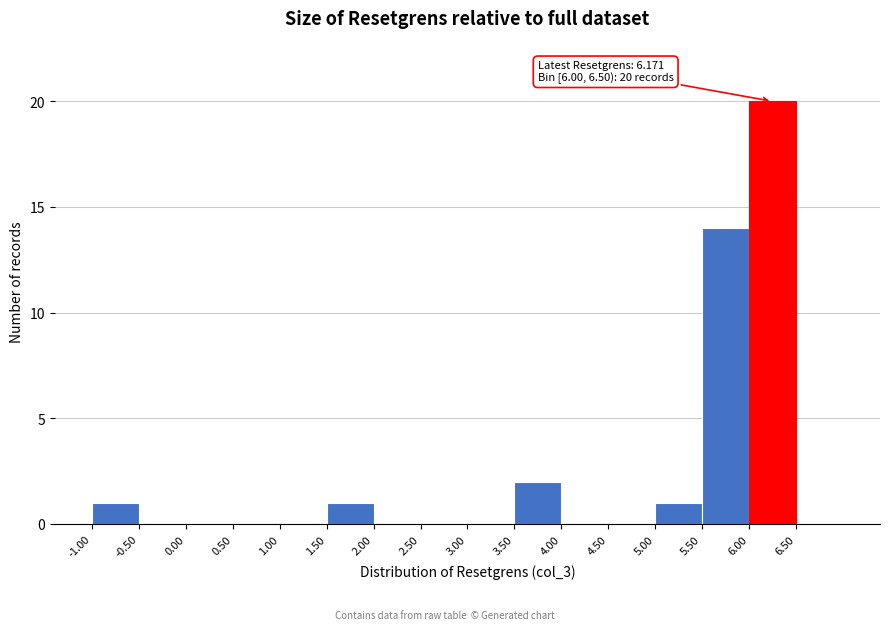

Over which range of the x-axis is the bar tallest?

6.0 to 6.5